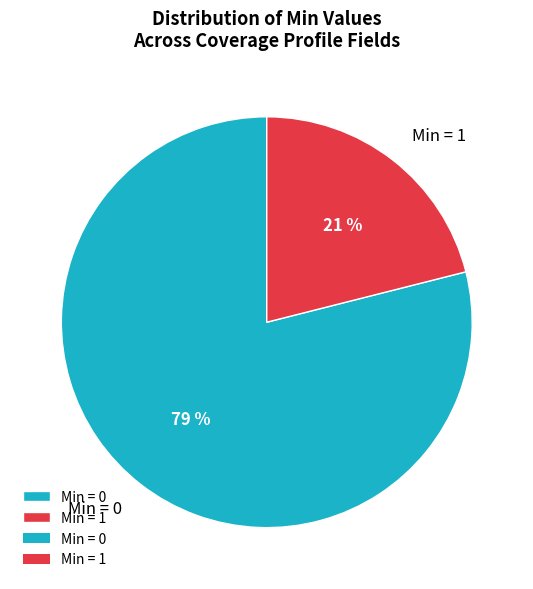

Approximately how many times larger is the value at Min = 1 compared to Min = 0?

0.3